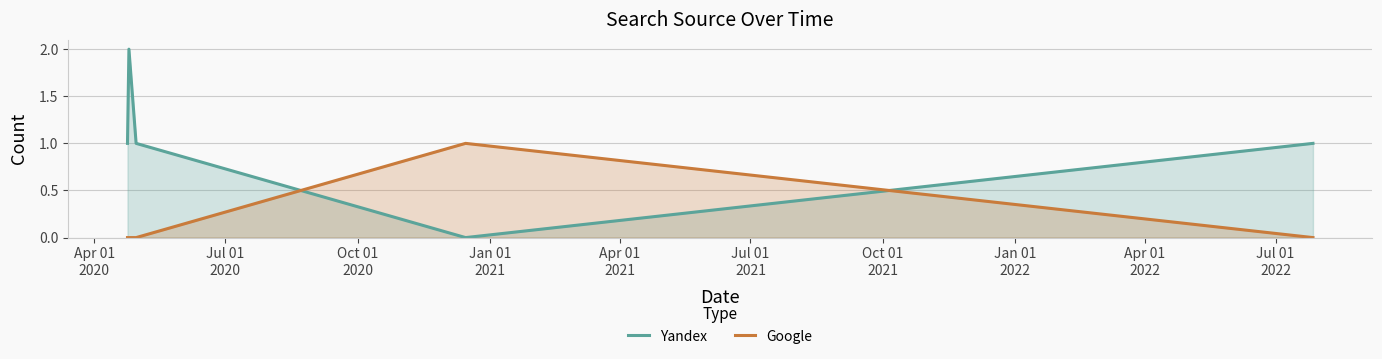

Which series has the largest range (max minus min)?

Yandex